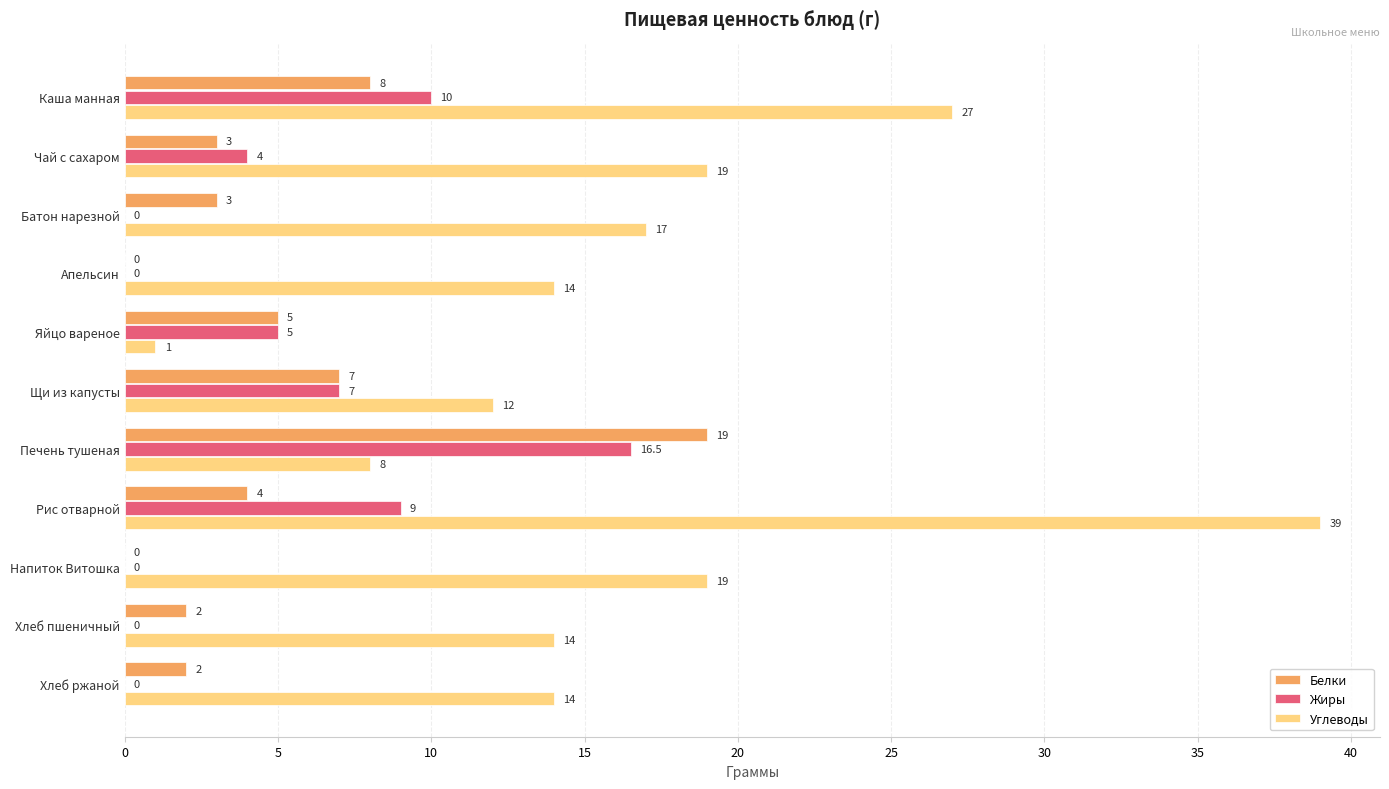

The Жиры series shows 10.4 at Напиток Витошка. True or false?

False